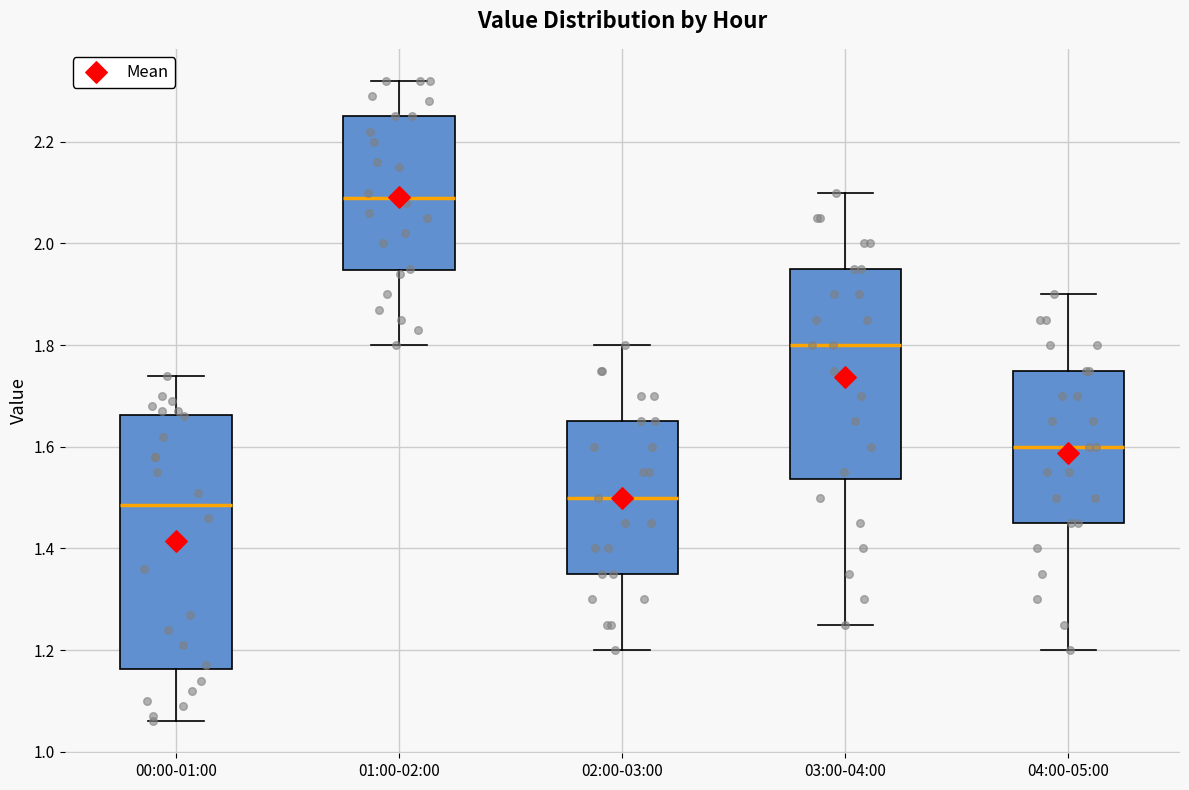

Which box's median line is the highest?

01:00-02:00